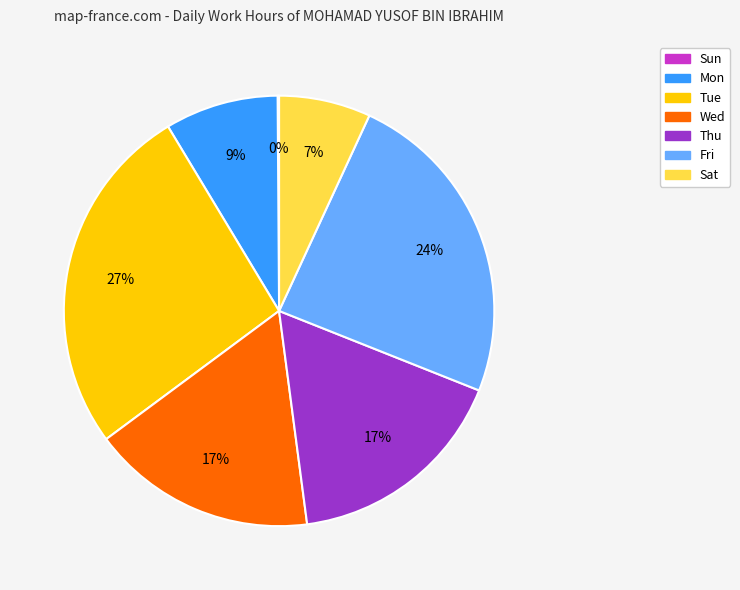

Approximately how many times larger is the value at Tue compared to Fri?

1.1